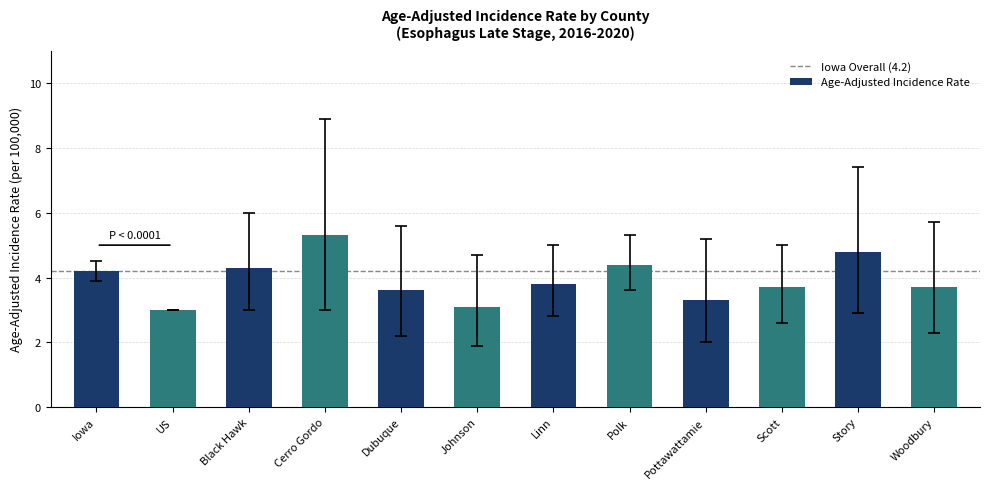

Reading left to right, transcribe all the data shown in this chart.

4.2	3.0	4.3	5.3	3.6	3.1	3.8	4.4	3.3	3.7	4.8	3.7